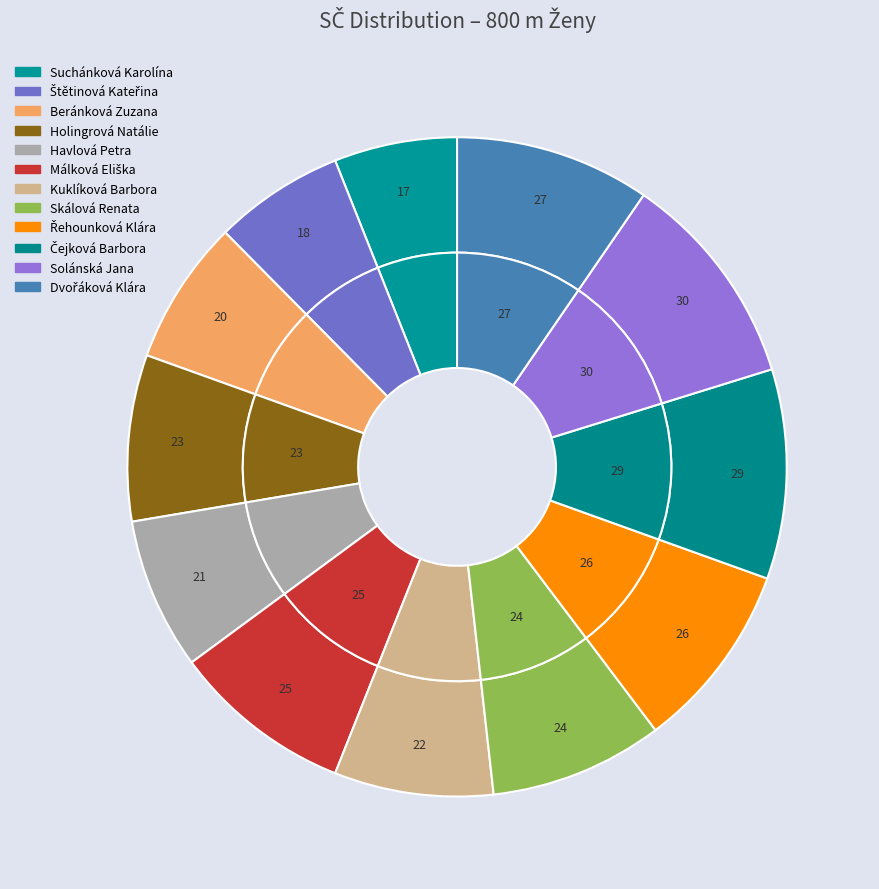

To the nearest percent, what is the difference between the Řehounková Klára and Havlová Petra slice percentages?

2%